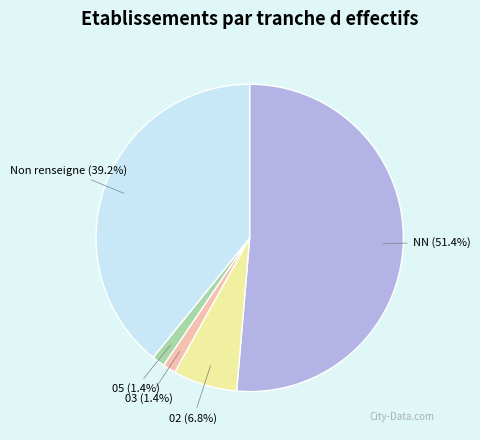

To the nearest percent, what is the difference between the largest and smallest slice percentages?

50%